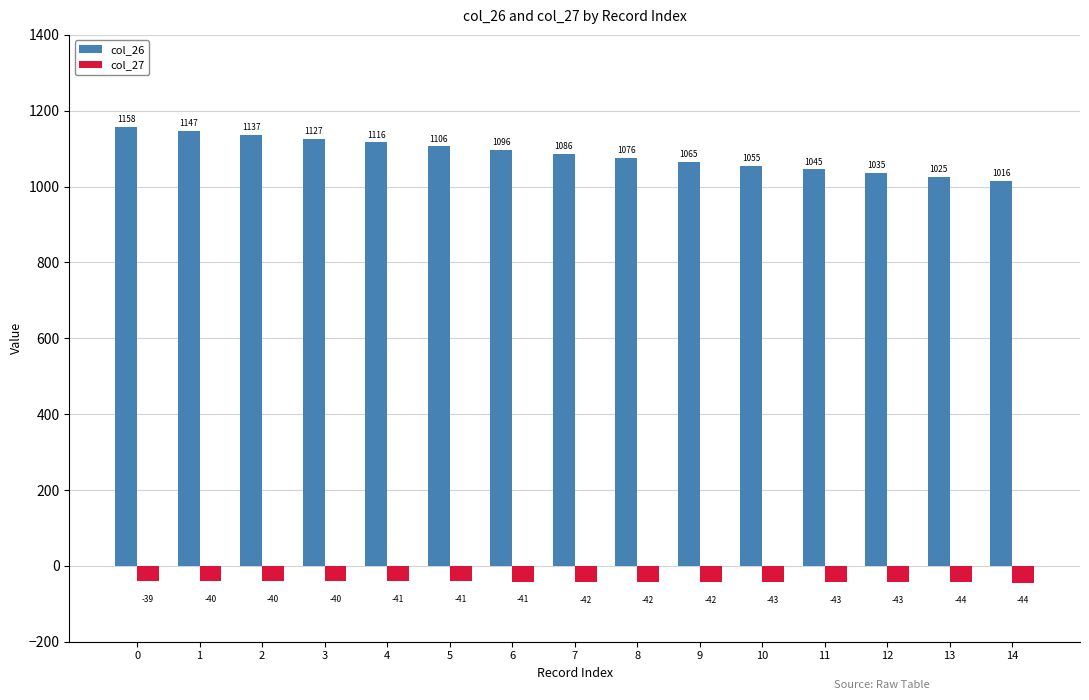

What is the value of the col_26 bar at the 9th from the left?

1075.6